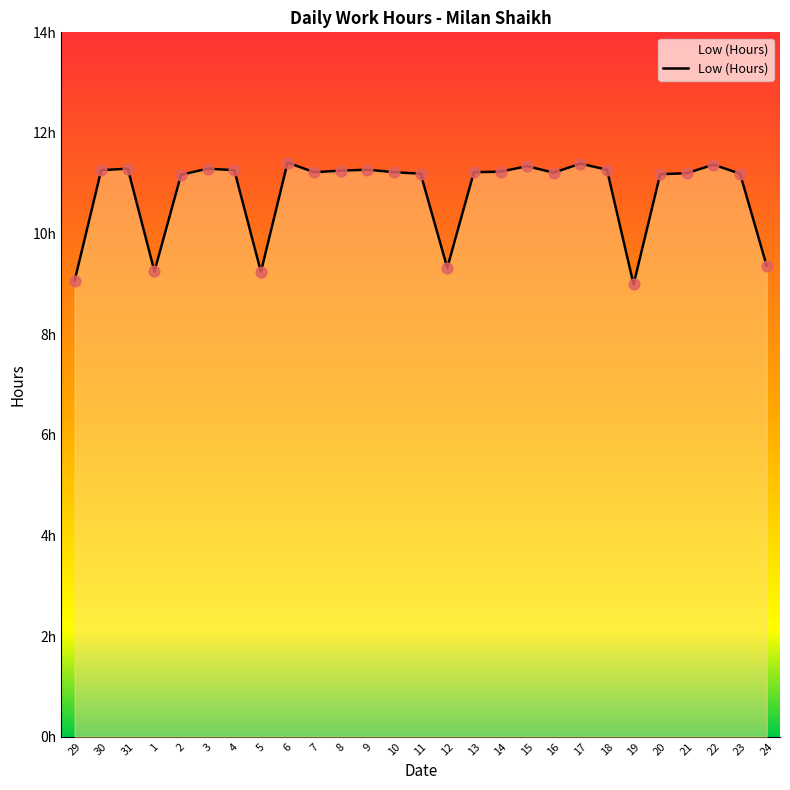

What is the ratio of the value at 5 to the value at 29?

1.0